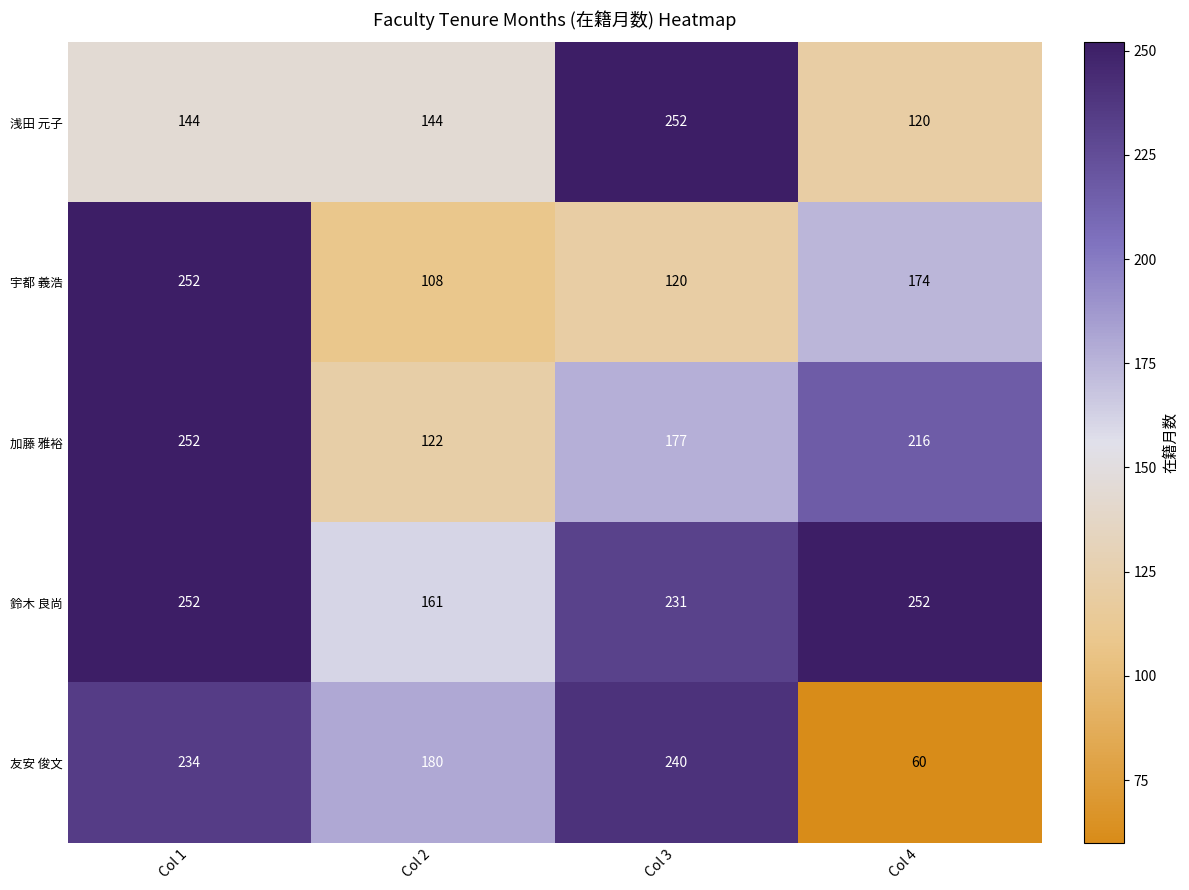

Reading right to left, list all the values displayed in this chart.

浅田 元子: Col 4=120	Col 3=252	Col 2=144	Col 1=144
宇都 義浩: Col 4=174	Col 3=120	Col 2=108	Col 1=252
加藤 雅裕: Col 4=216	Col 3=177	Col 2=122	Col 1=252
鈴木 良尚: Col 4=252	Col 3=231	Col 2=161	Col 1=252
友安 俊文: Col 4=60	Col 3=240	Col 2=180	Col 1=234